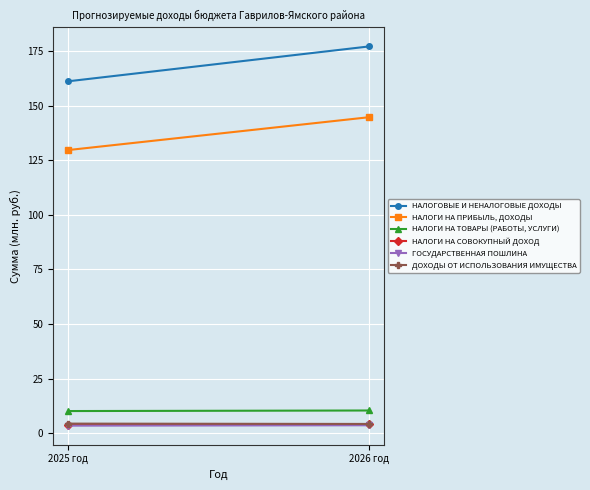

How many values in the НАЛОГОВЫЕ И НЕНАЛОГОВЫЕ ДОХОДЫ series are below 177?

1